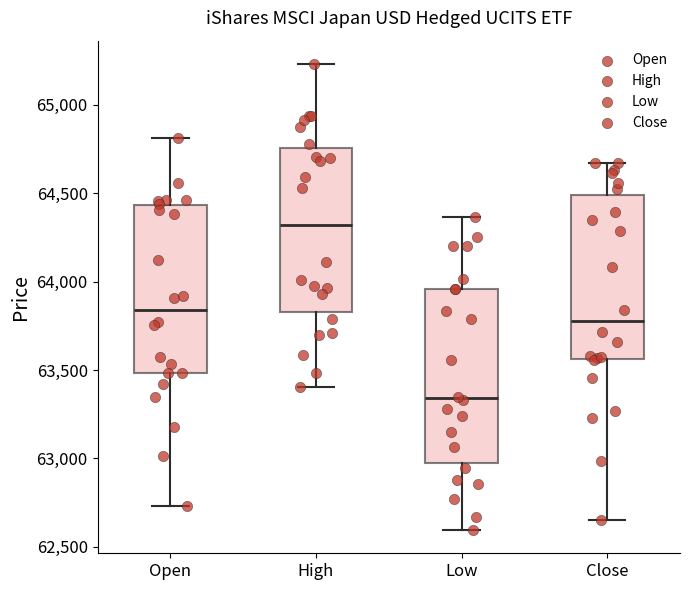

Where does the lower whisker of the box for Open end on the y-axis? The values are not printed on the chart, so give them approximately, as read against the axis.

62750